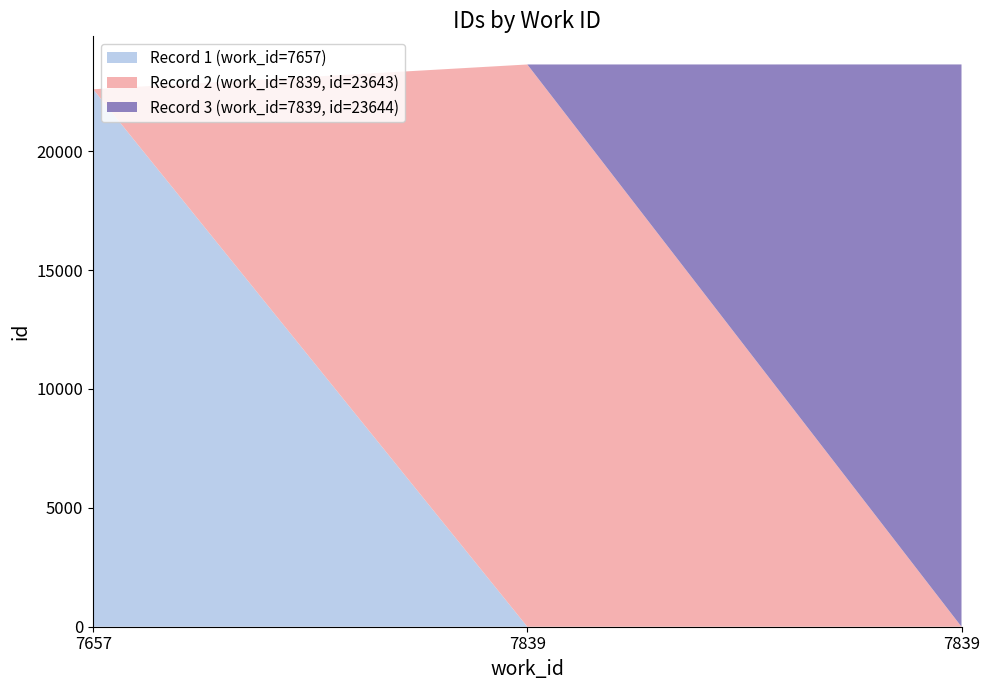

Reading left to right, transcribe all the data shown in this chart.

22600	23643	23644